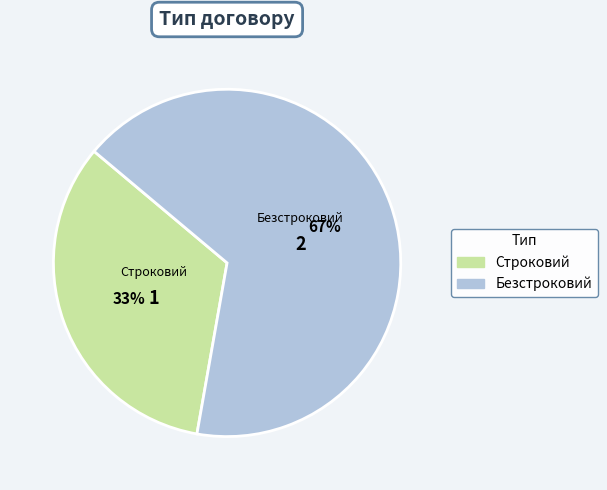

Rank the categories by value from highest to lowest.

Безстроковий, Строковий